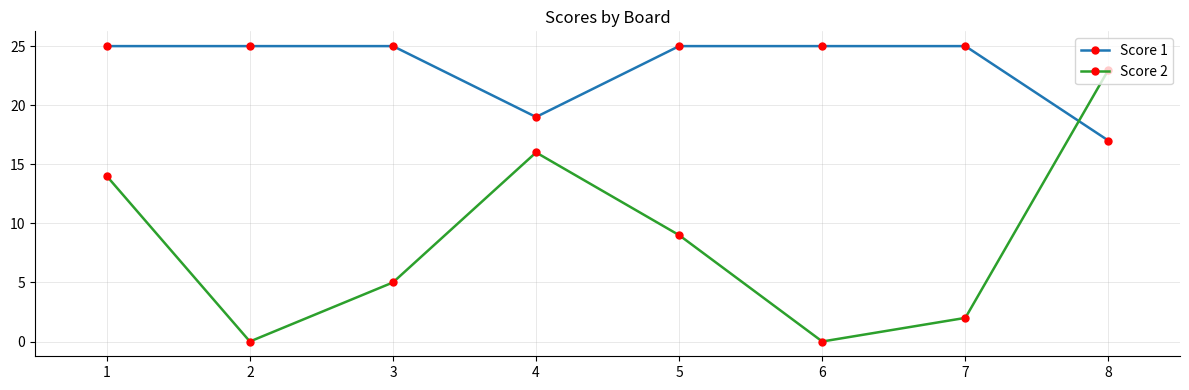

What is the sum of all Score 2 values?

69